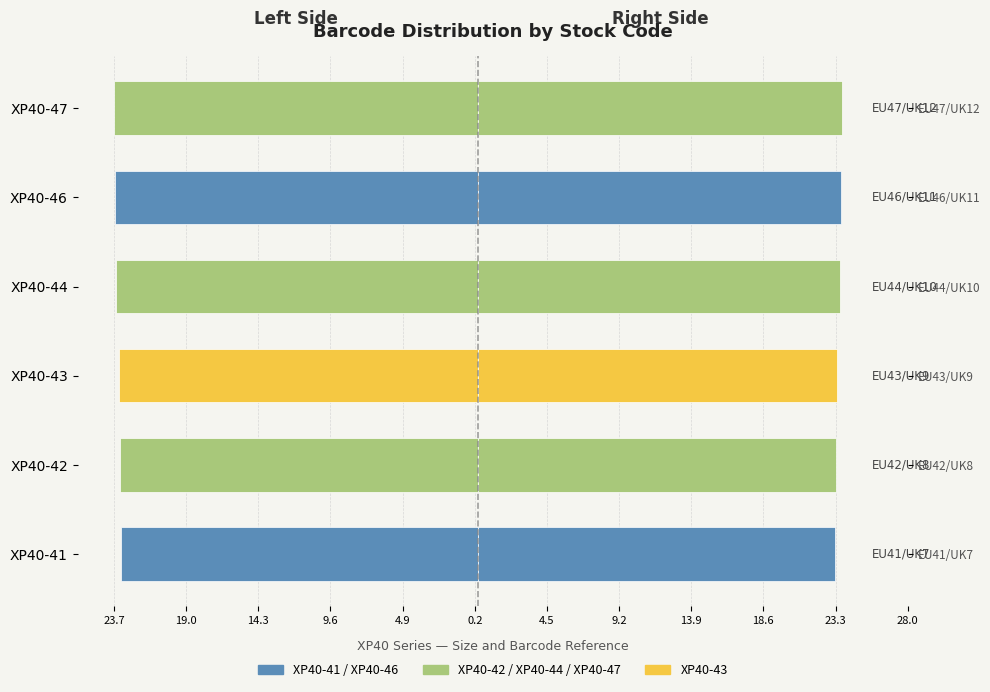

How many bars are there in total?

12